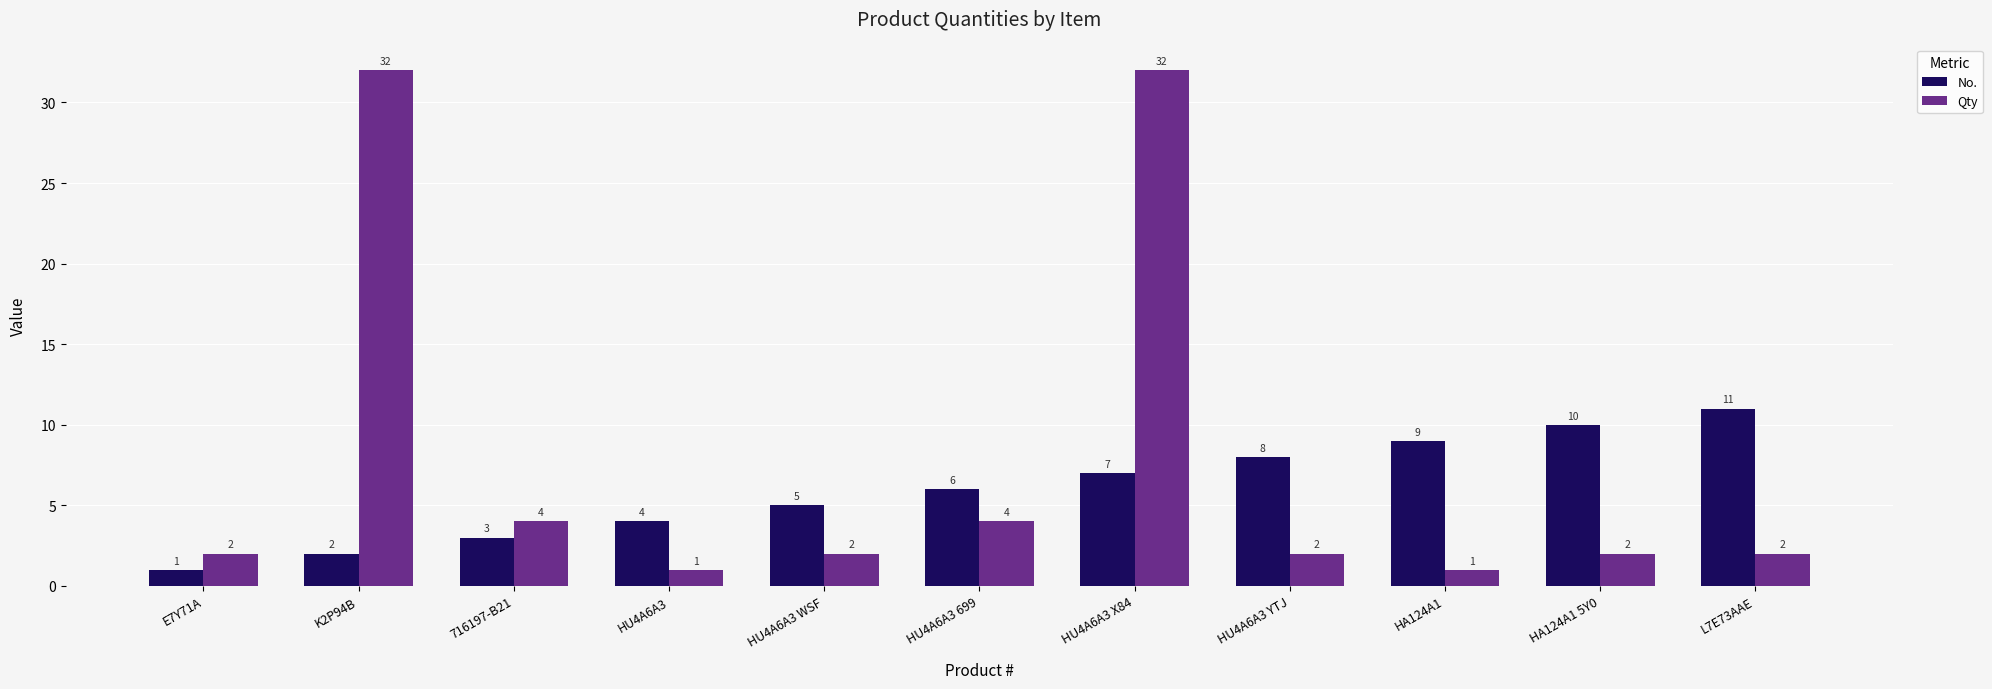

Is the value of No. at 716197-B21 greater than the value of Qty at HU4A6A3 X84?

No